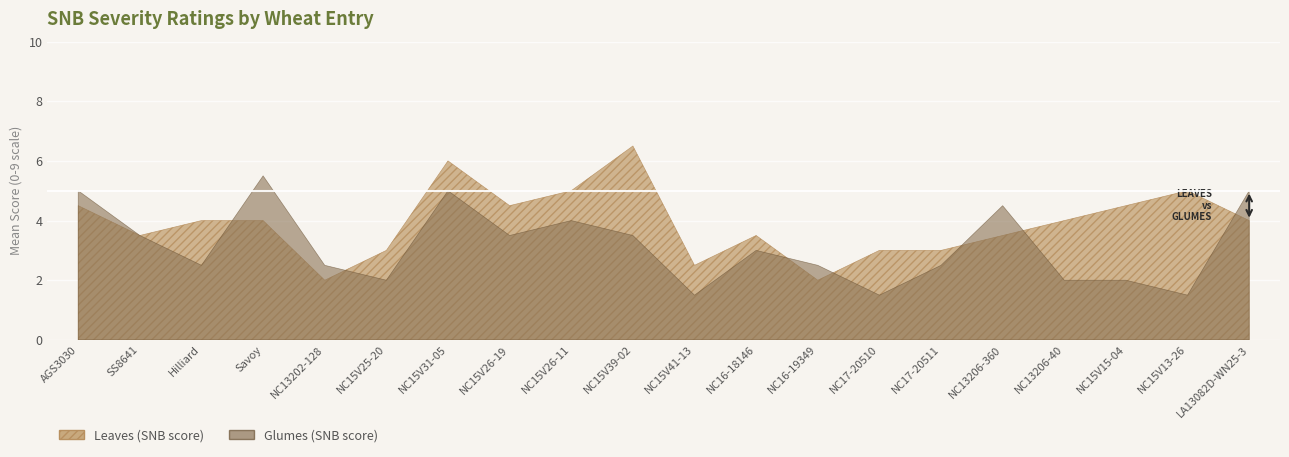

Which has a higher value, NC15V39-02 or NC15V26-19?

NC15V39-02